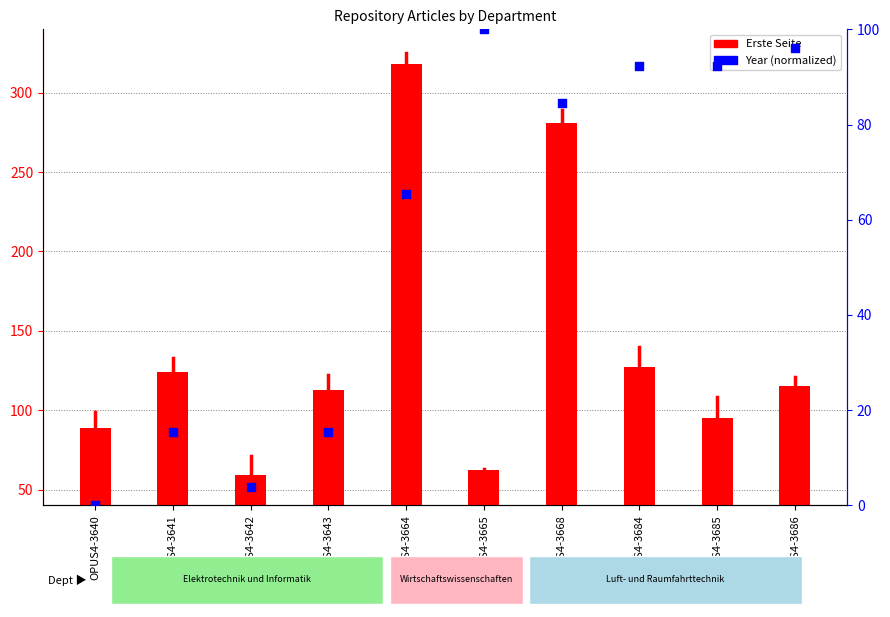

Which series reaches the minimum Y coordinate?

Year (normalized)